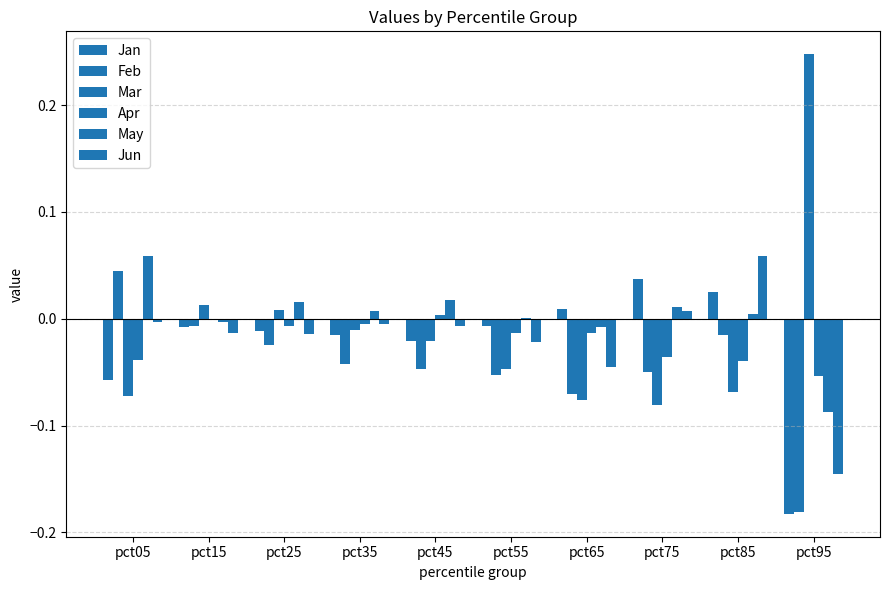

How many values in Jan are above zero?

3